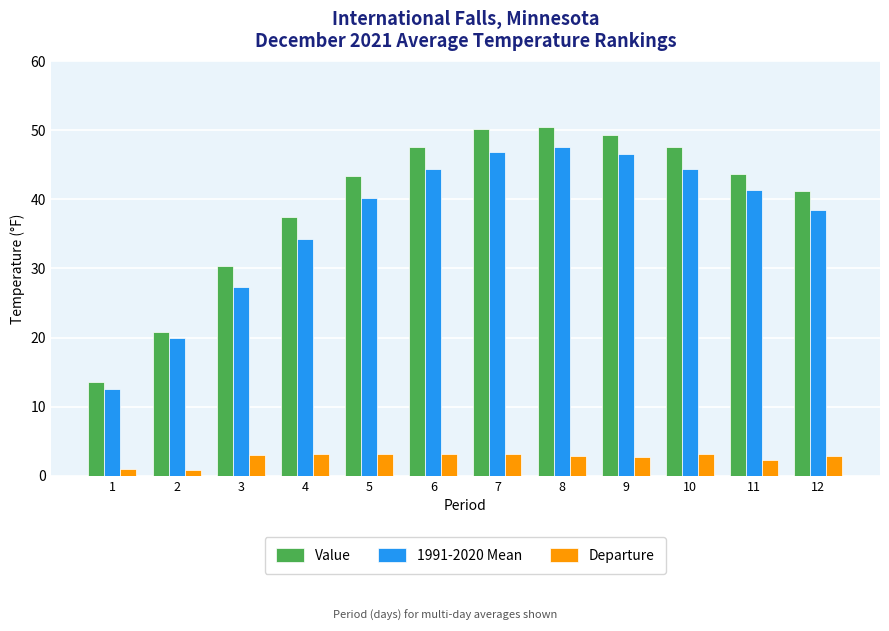

What is the value of the 1991-2020 Mean bar at the 6th from the left?

44.4